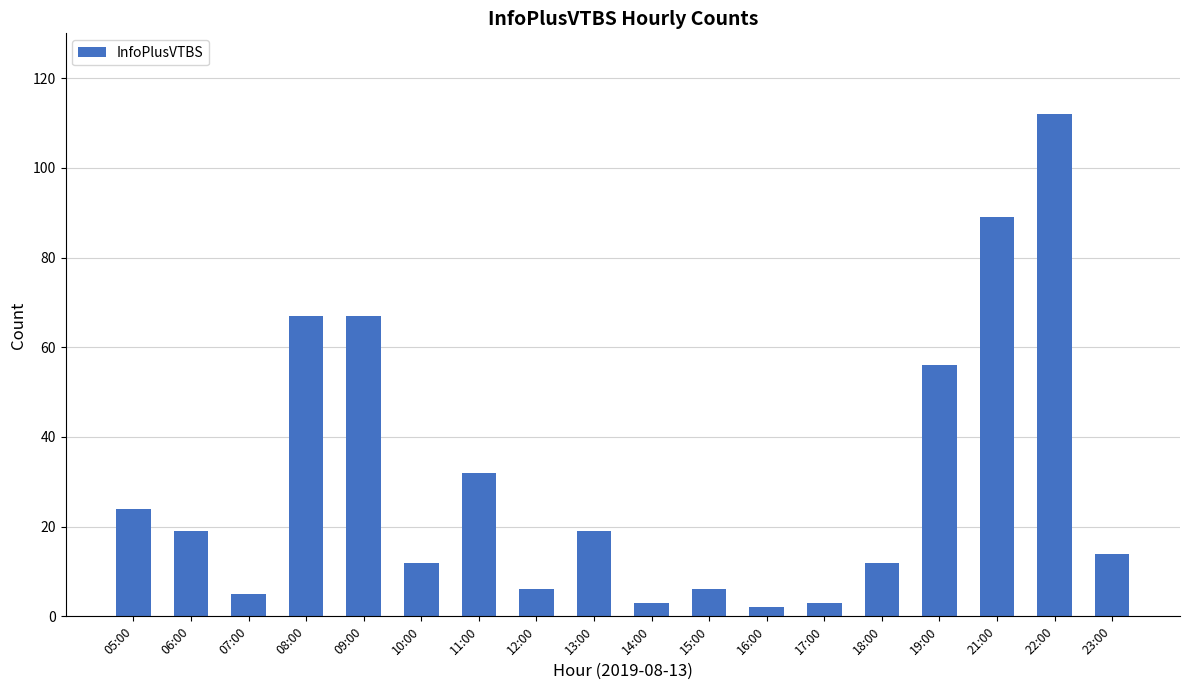

What is the minimum value shown in the chart?

2